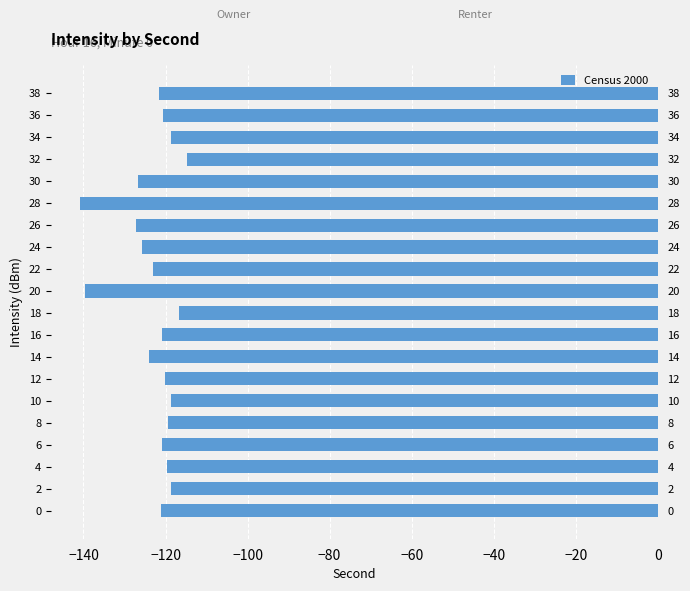

What is the sum of all values?

-2458.8